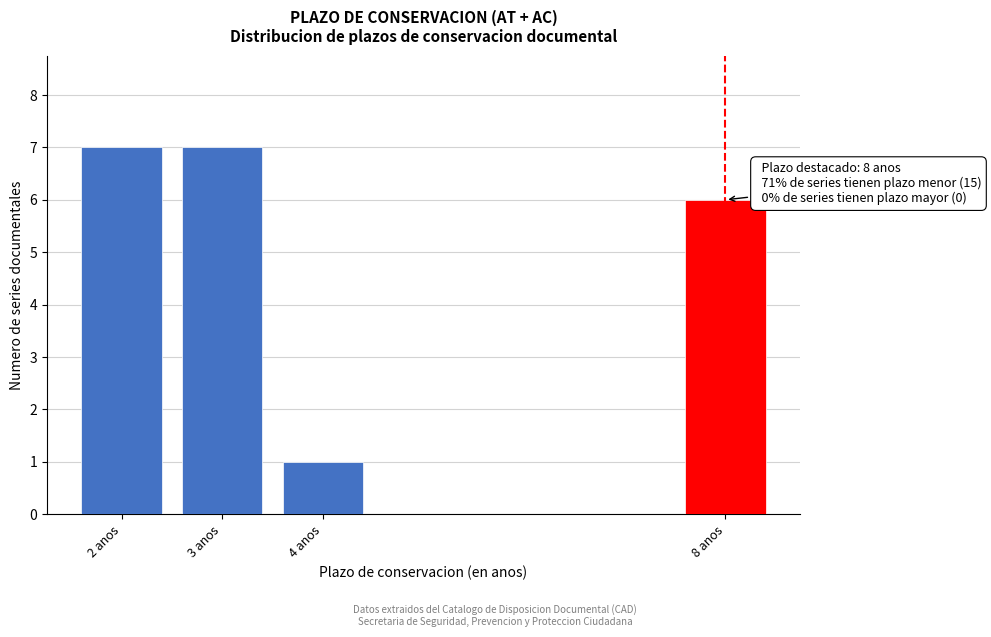

Reading left to right, what are all the values shown in this chart?

7	7	1	6